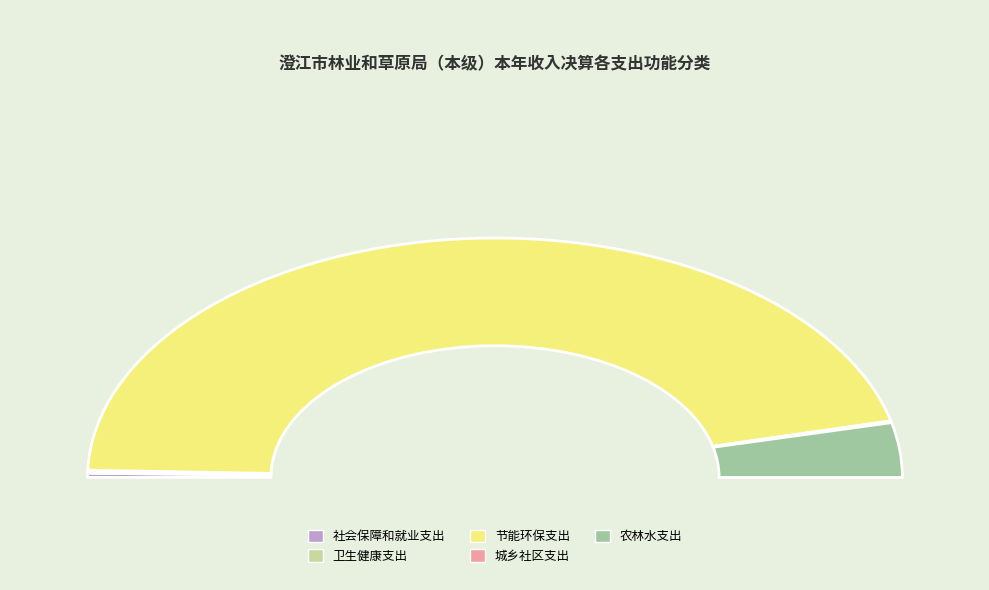

How many slices are in this pie chart?

5